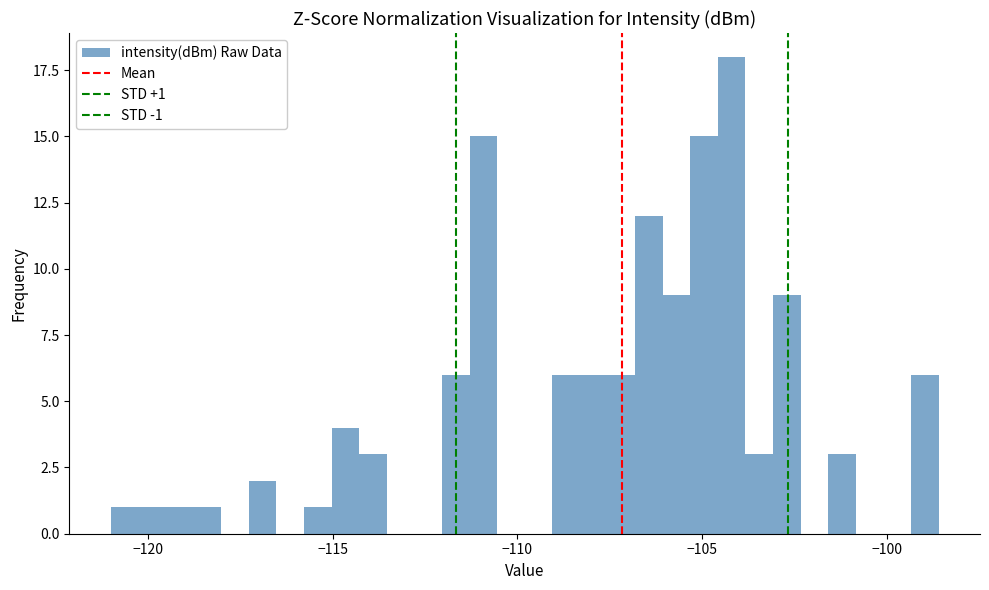

Read against the x-axis, roughly where is the centre of the tallest bar?

-104.0